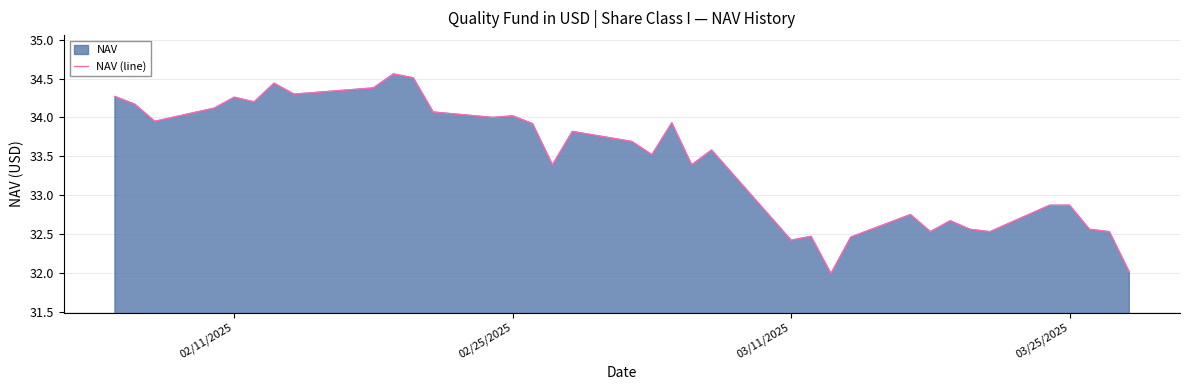

Count the number of categories in the chart.

37